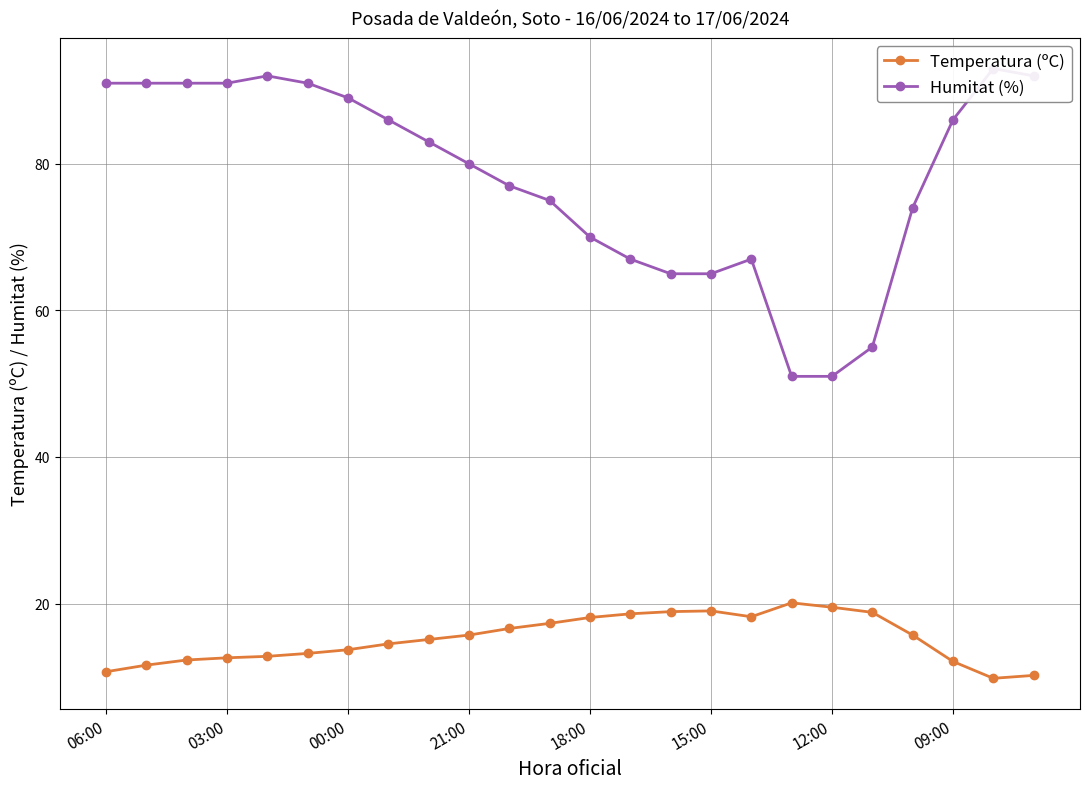

What are all the series names shown in the legend?

Temperatura (ºC), Humitat (%)